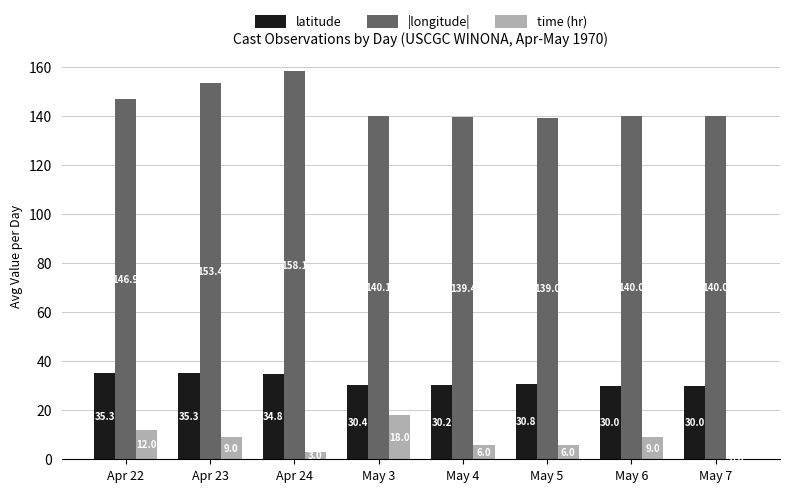

What is the maximum value for latitude?

35.3